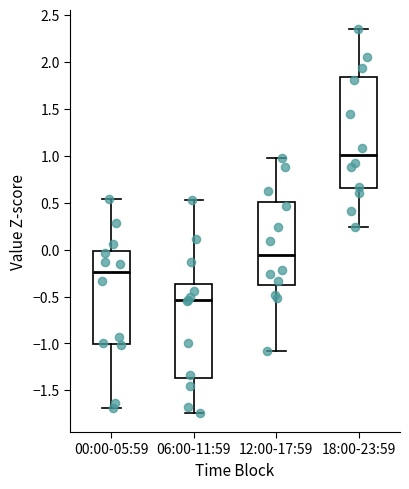

Which box's median line is the lowest?

06:00-11:59